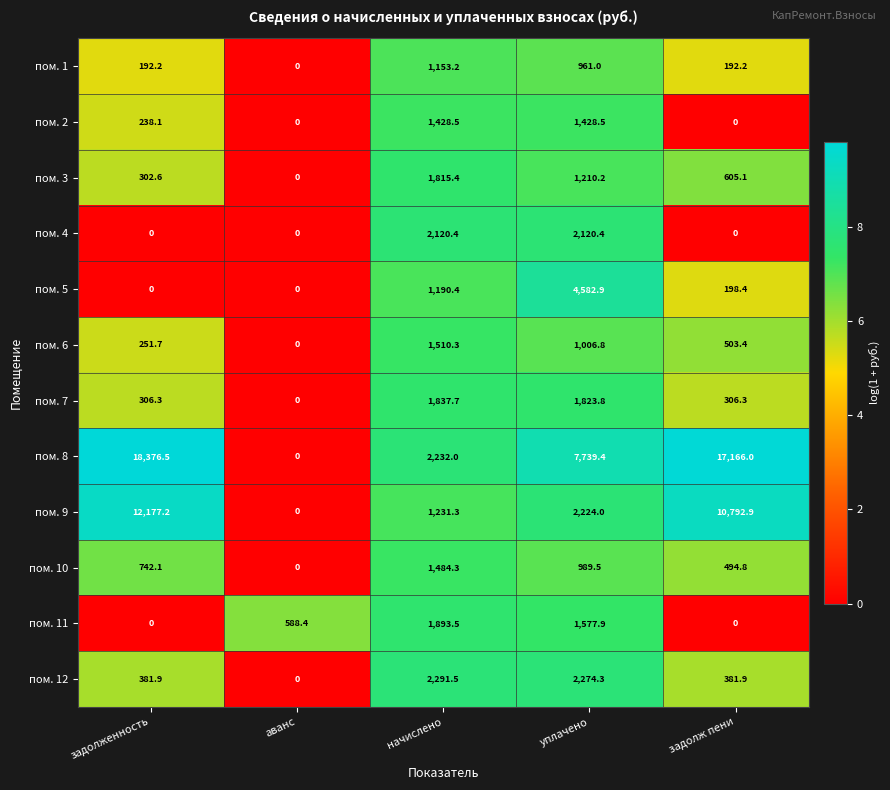

What is the sum of all пом. 3 values?

3933.3